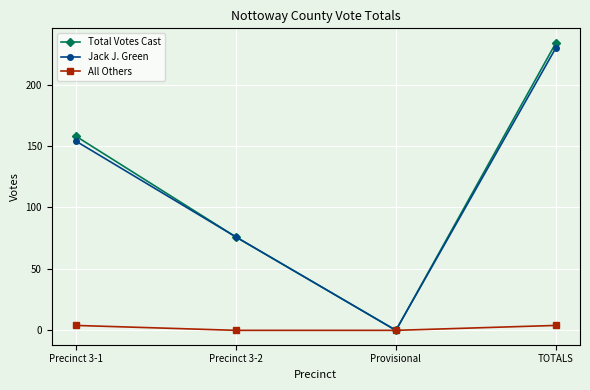

True or false: Total Votes Cast has more than 2 points higher than both neighbors.

False